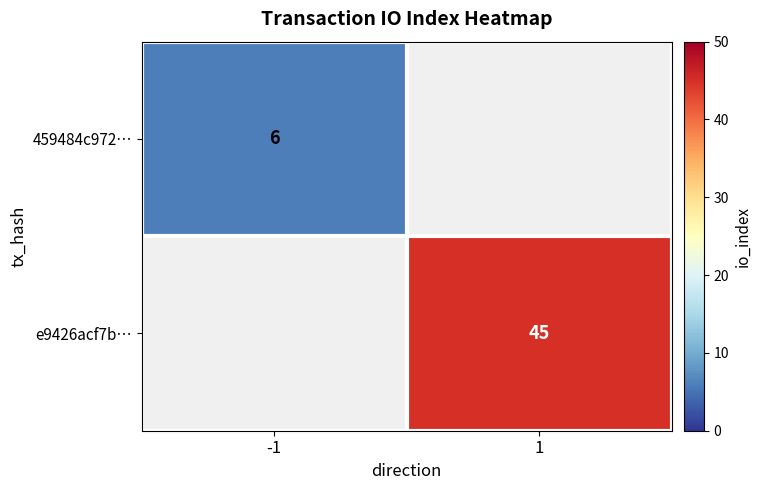

What is the minimum value shown in the chart?

6.0